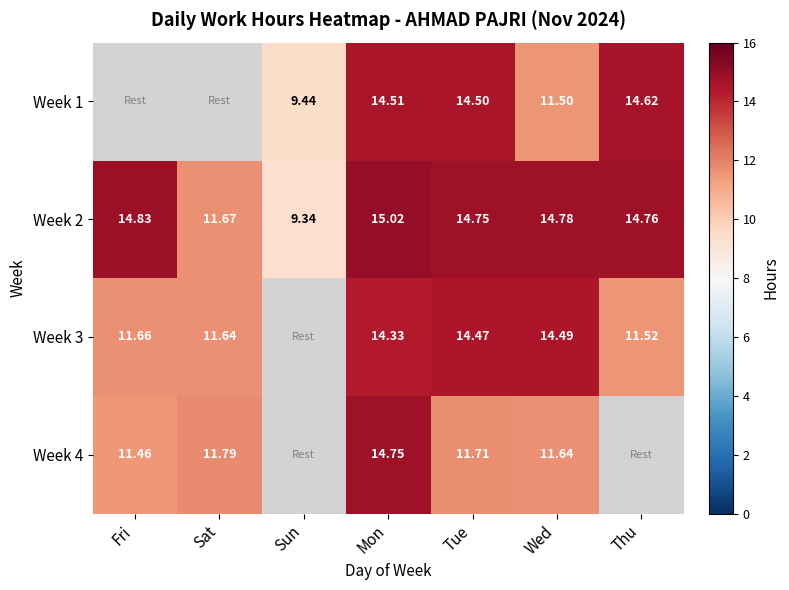

Is the value of Week 2 at Thu greater than the value of Week 3 at Wed?

Yes